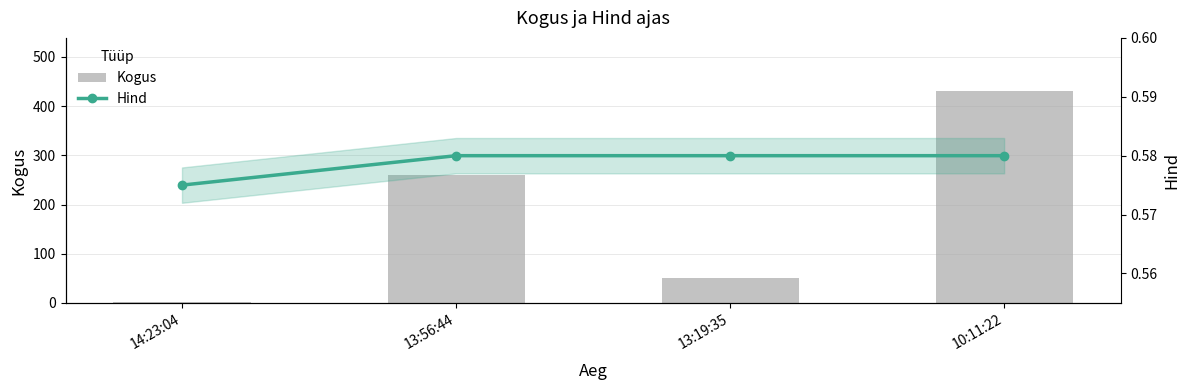

Which series has the largest range (max minus min)?

Kogus